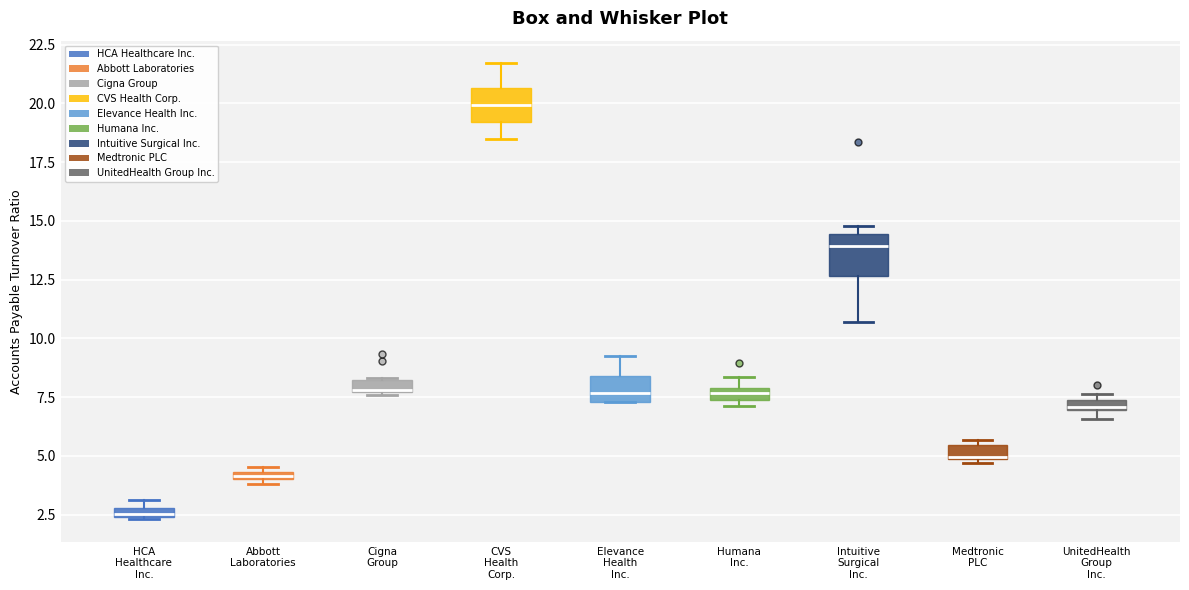

Where is the lower edge of the box for UnitedHealth Group Inc. on the y-axis? The values are not printed on the chart, so give them approximately, as read against the axis.

7.0